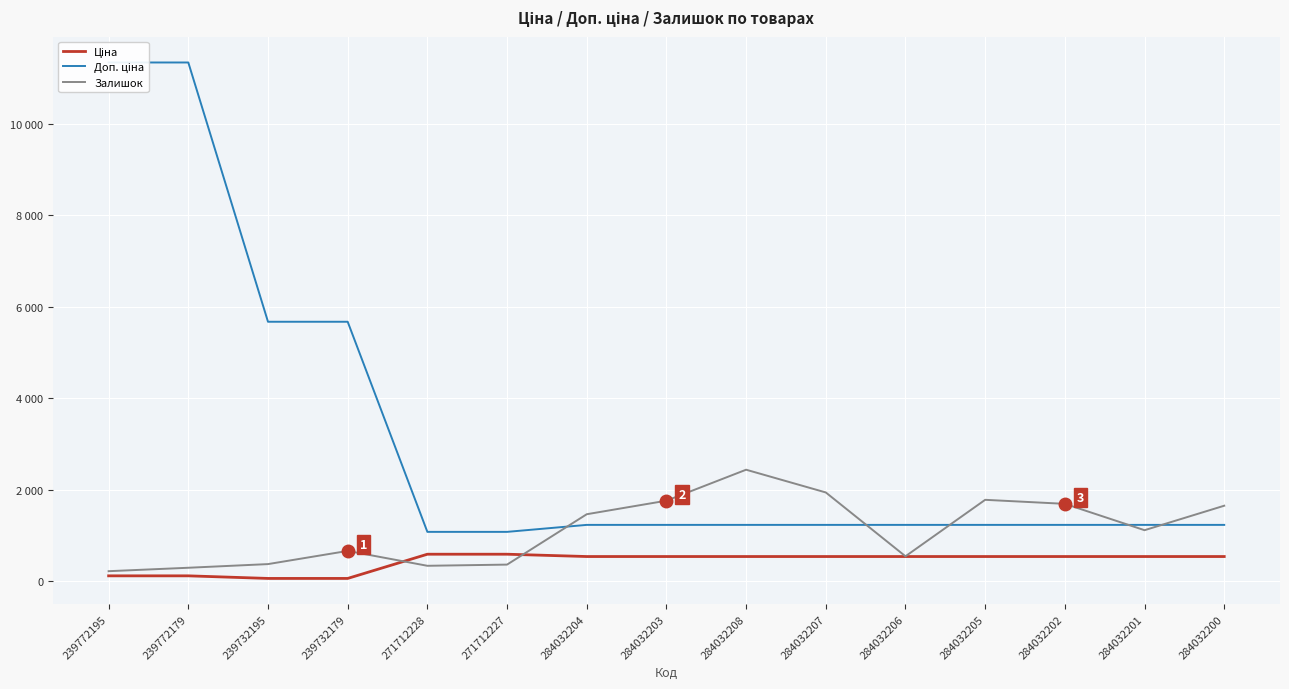

The value of Залишок at 284032208 is 2433.0. True or false?

True